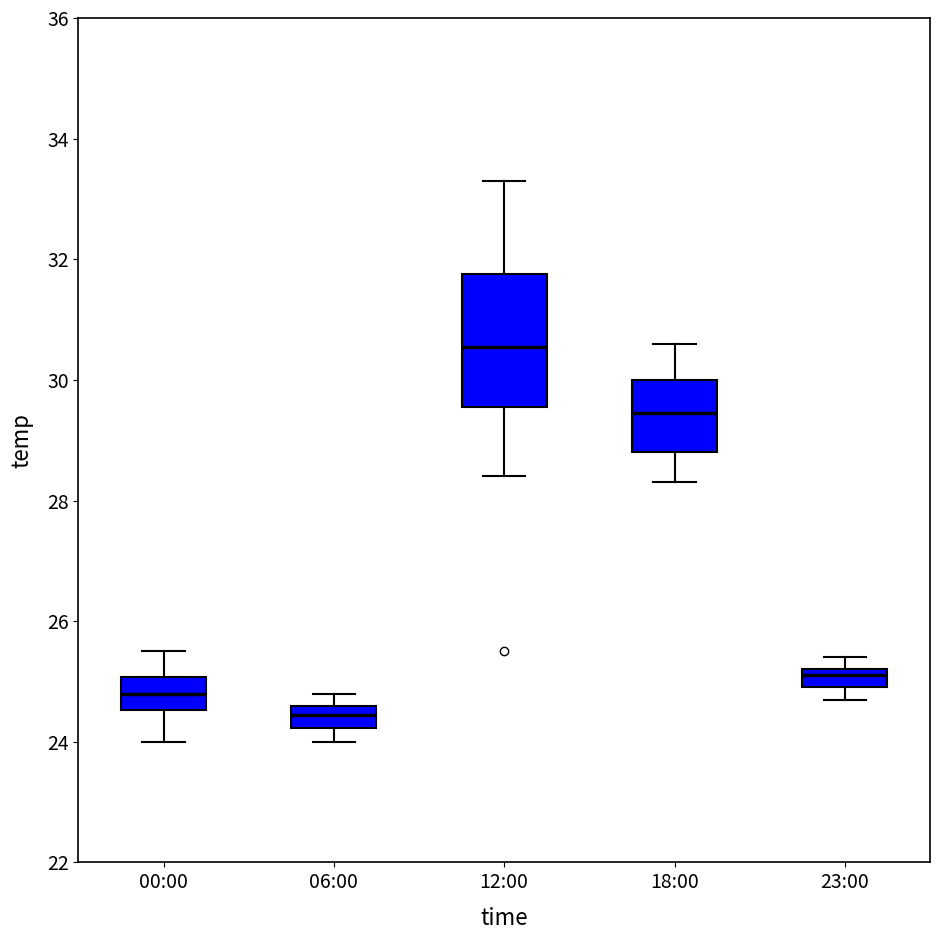

Reading left to right, read every box against the y-axis: the position of its median line, the range the box covers, and the ends of its whiskers. The values are not printed on the chart, so give them approximately, as read against the axis.

00:00: median 24.8, box 24.6 to 25.0, whiskers 24.0 to 25.6
06:00: median 24.4, box 24.2 to 24.6, whiskers 24.0 to 24.8
12:00: median 30.6, box 29.6 to 31.8, whiskers 28.4 to 33.4
18:00: median 29.4, box 28.8 to 30.0, whiskers 28.4 to 30.6
23:00: median 25.2 (just below the box's upper edge), box 25.0 to 25.2, whiskers 24.8 to 25.4